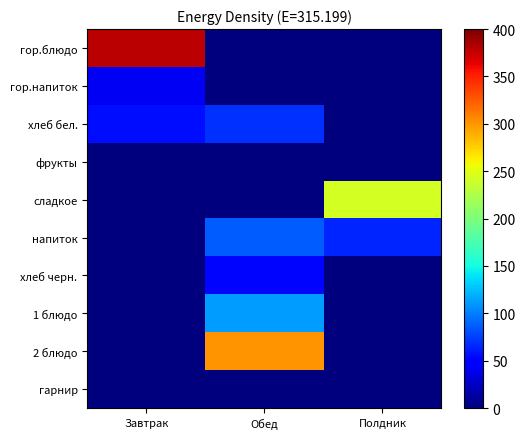

Reading left to right, extract all data points from this chart.

гор.блюдо: Завтрак=379	Обед=0	Полдник=0
гор.напиток: Завтрак=41	Обед=0	Полдник=0
хлеб бел.: Завтрак=56	Обед=70	Полдник=0
фрукты: Завтрак=0	Обед=0	Полдник=0
сладкое: Завтрак=0	Обед=0	Полдник=243
напиток: Завтрак=0	Обед=86	Полдник=65
хлеб черн.: Завтрак=0	Обед=53	Полдник=0
1 блюдо: Завтрак=0	Обед=111	Полдник=0
2 блюдо: Завтрак=0	Обед=300	Полдник=0
гарнир: Завтрак=0	Обед=0	Полдник=0